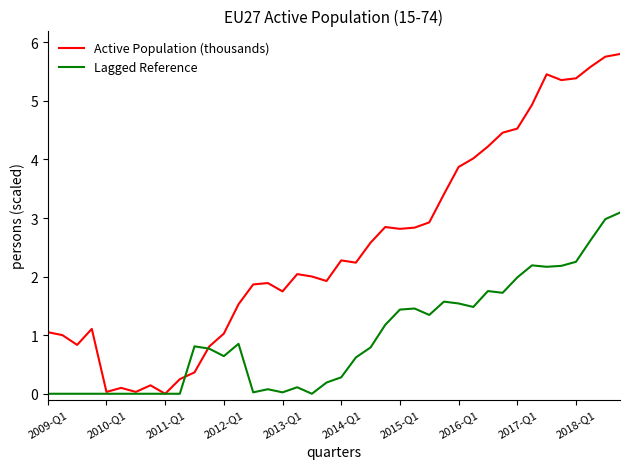

Which series has the largest total across all categories?

Active Population (thousands)